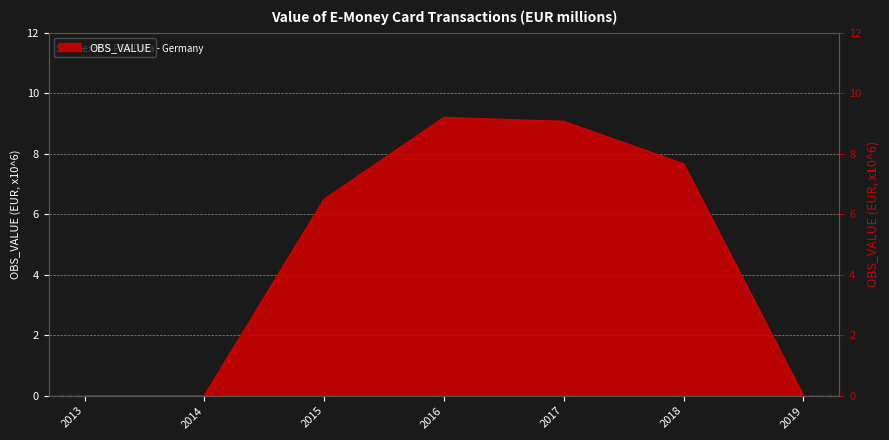

Does the chart display data point markers on the line(s)?

No